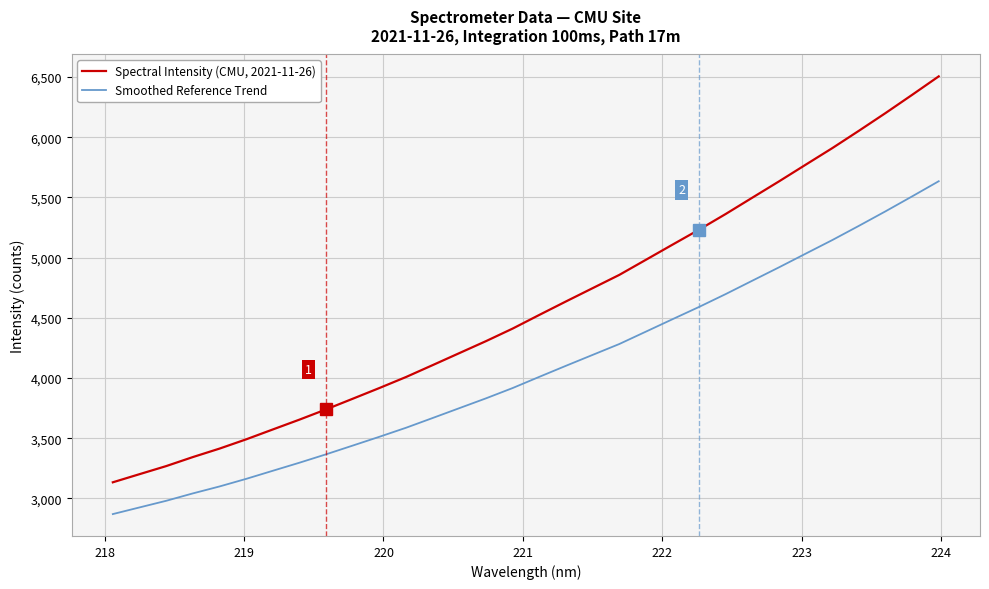

True or false: Smoothed Reference Trend has more than 0 points higher than both neighbors.

False